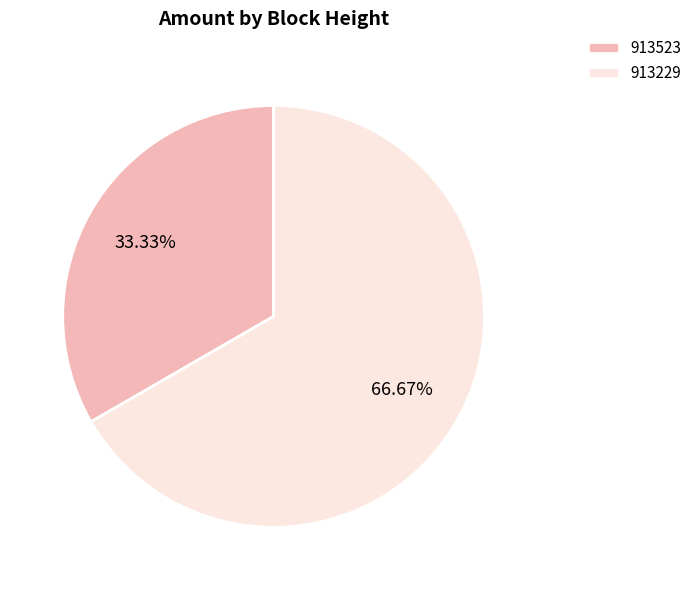

Is there a majority slice in this chart?

Yes